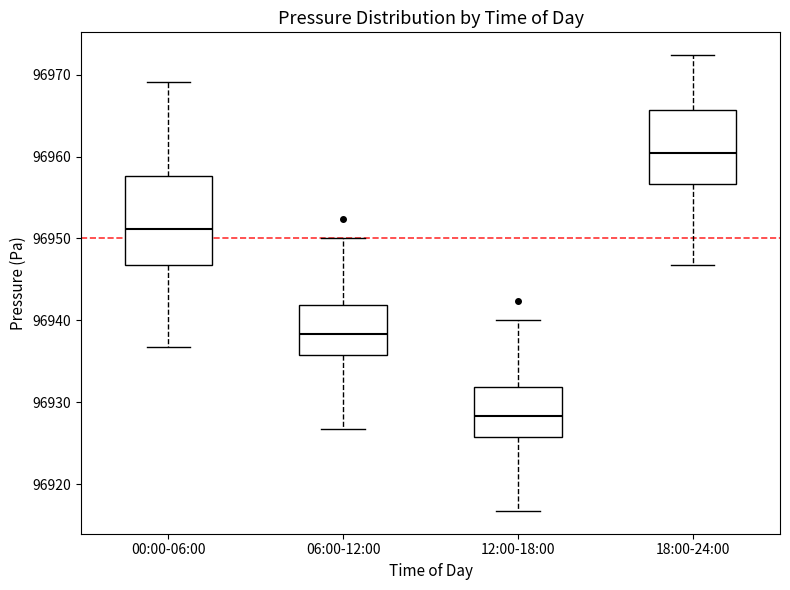

Which box has the lowest median line?

12:00-18:00